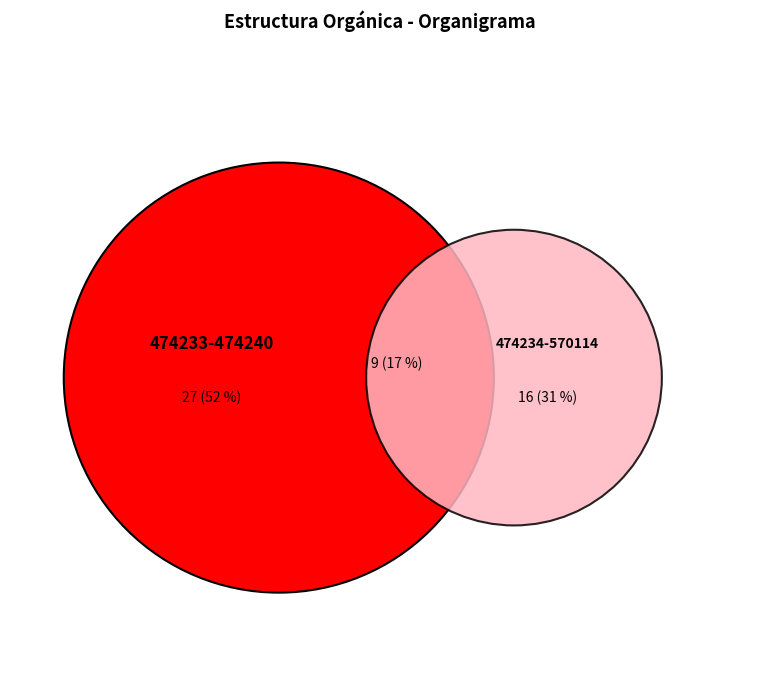

Is it true that 474233 is 13% of the pie?

False